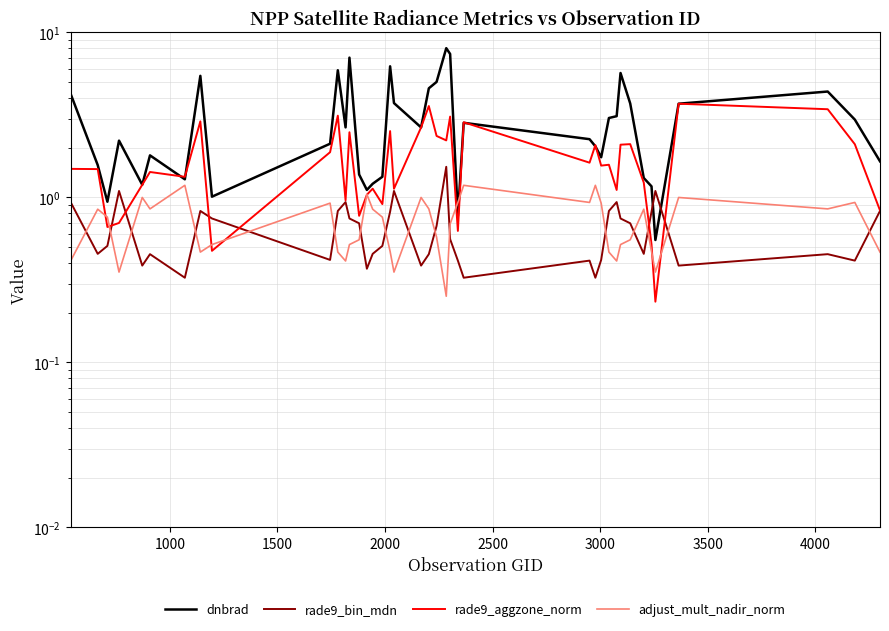

Count the number of categories in the chart.

40